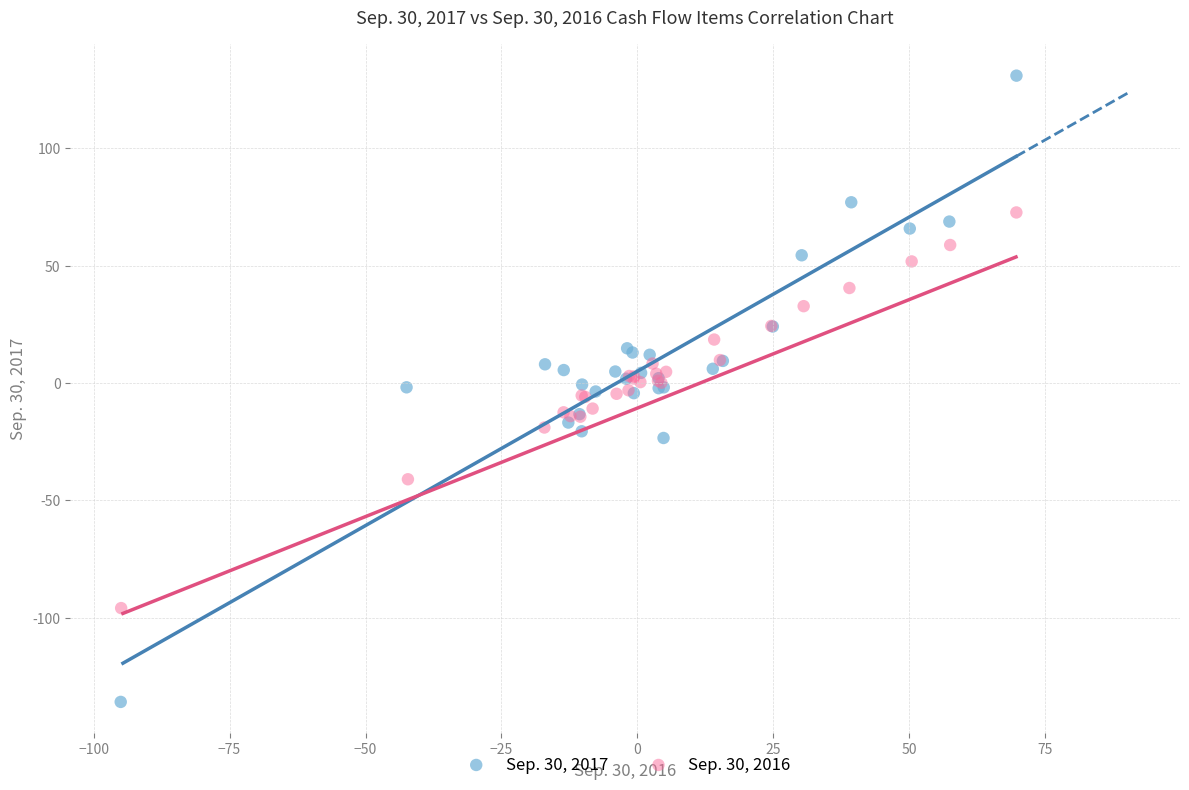

What are all the series names shown in the legend?

Sep. 30, 2017, Sep. 30, 2016